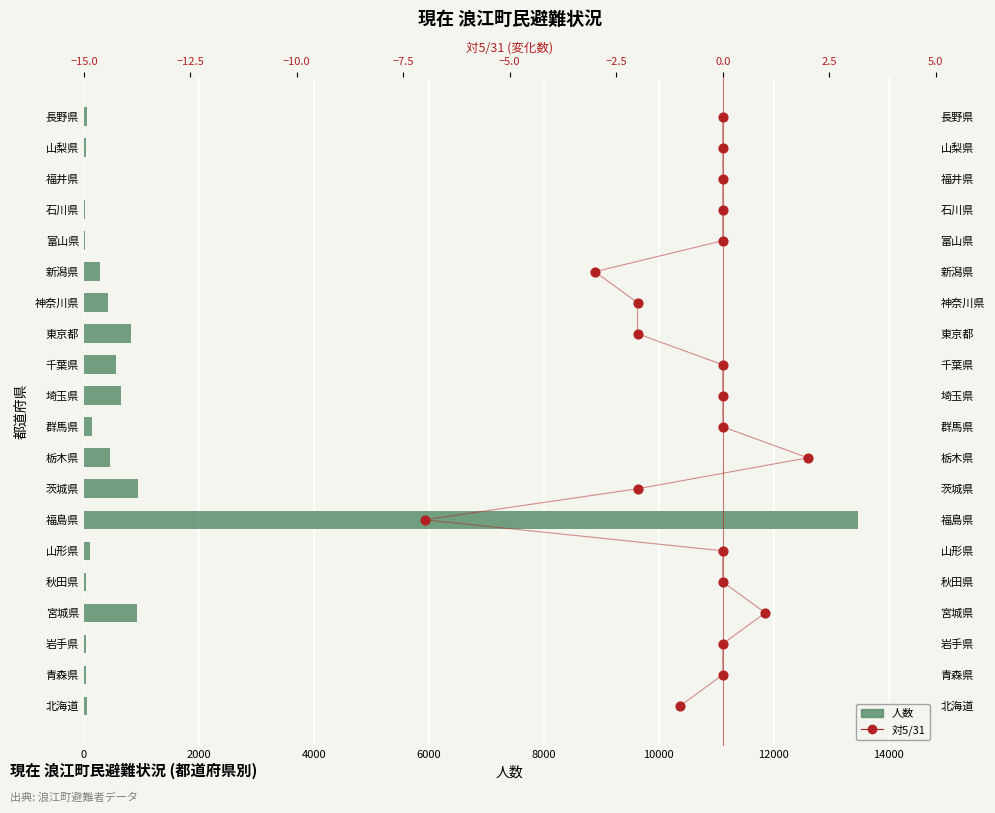

What are all the series names shown in the legend?

人数, 対5/31